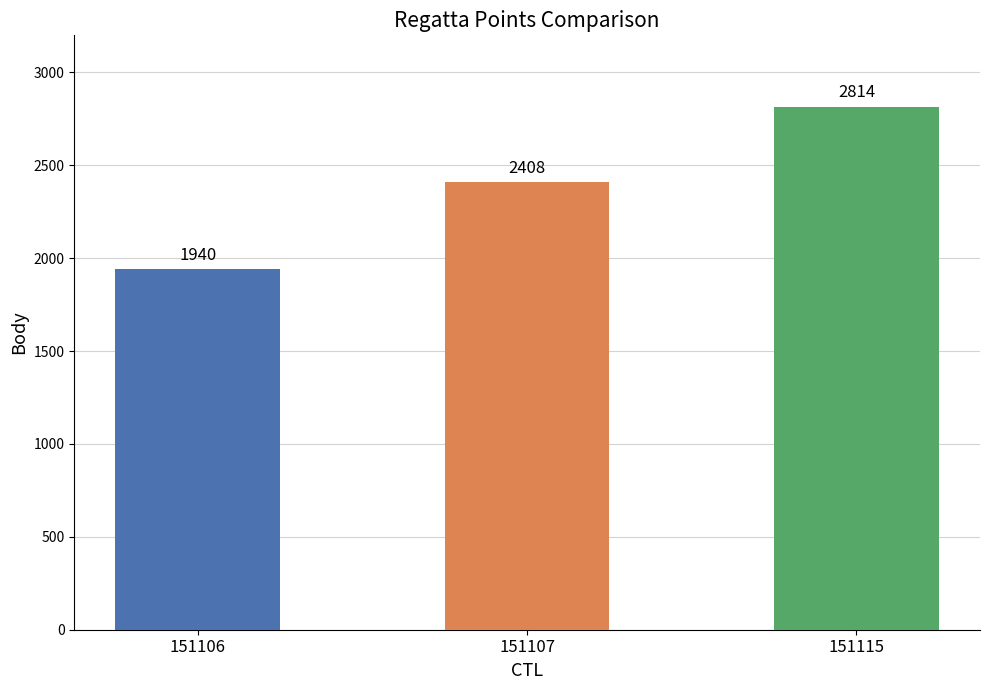

How many values are between 1940 and 2814?

3